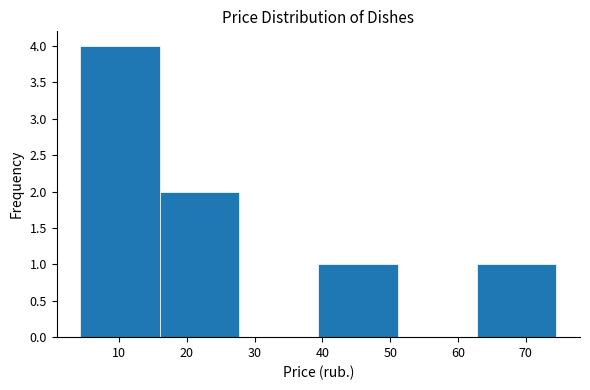

How tall is the bar that spans 4.3 to 16.0 on the x-axis? Neither the bar edges nor the heights are printed on the chart, so give them approximately, as read against the axes.

4